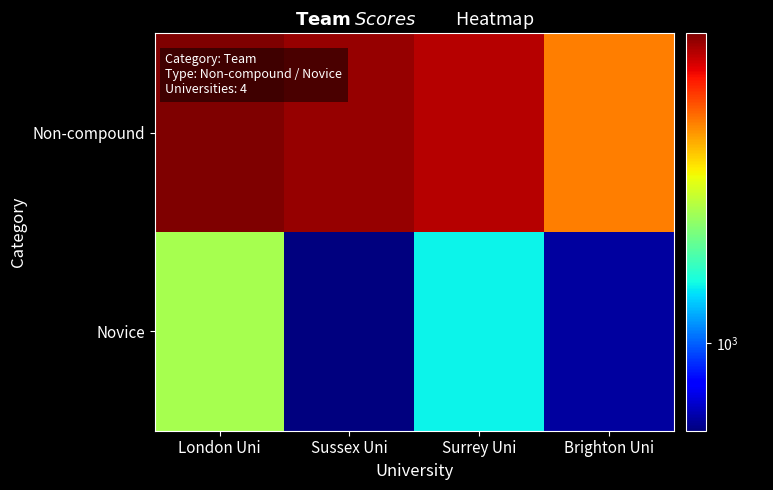

Reading right to left, what are all the values shown in this chart?

Non-compound: Brighton Uni=1673	Surrey Uni=1971	Sussex Uni=2021	London Uni=2063
Novice: Brighton Uni=835	Surrey Uni=1145	Sussex Uni=814	London Uni=1361